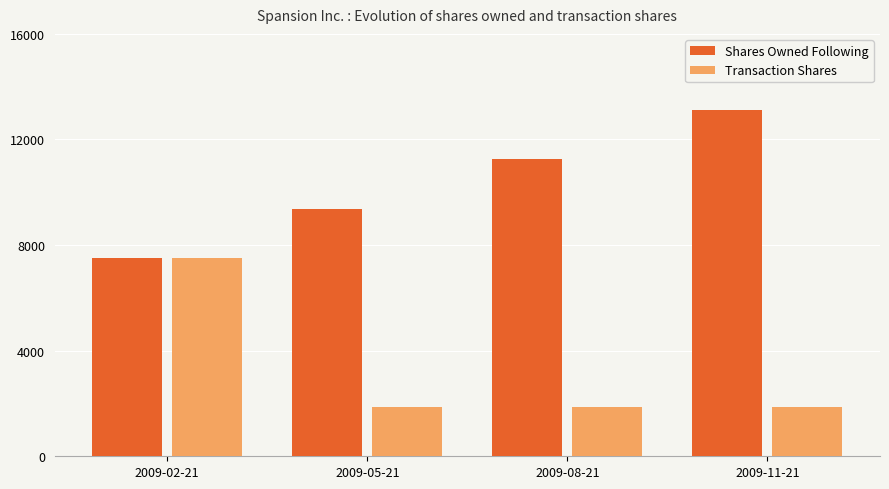

Is the value of Shares Owned Following at 2009-11-21 greater than the value of Transaction Shares at 2009-05-21?

Yes